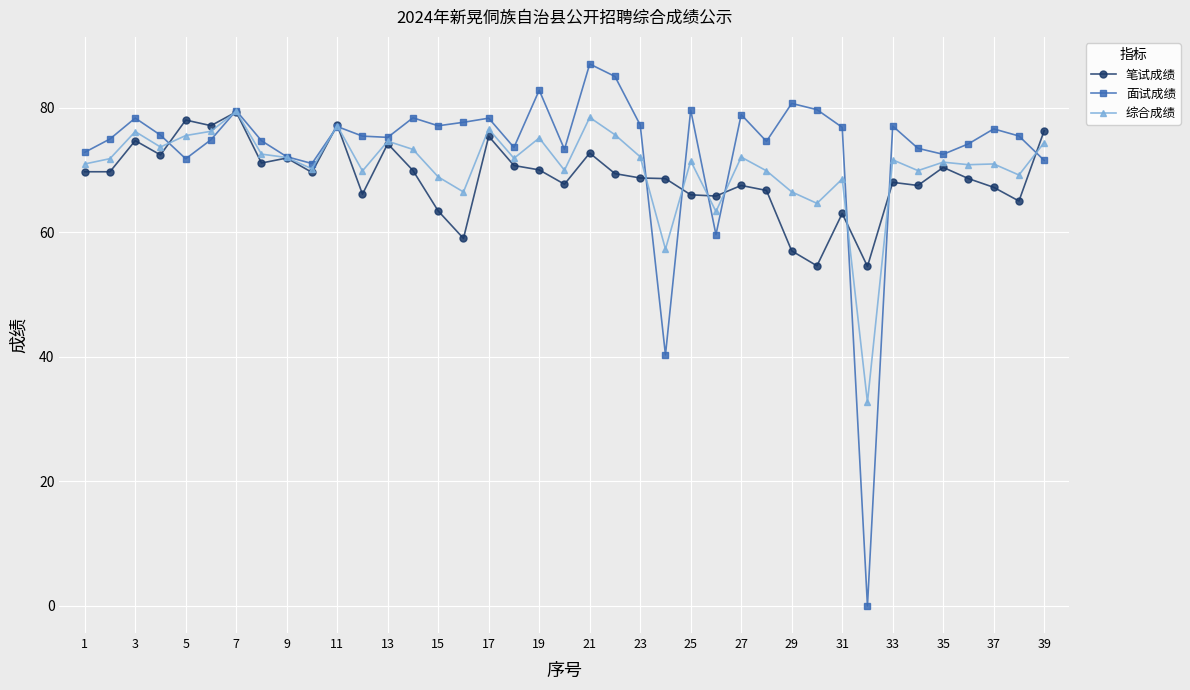

Which series has the largest range (max minus min)?

面试成绩